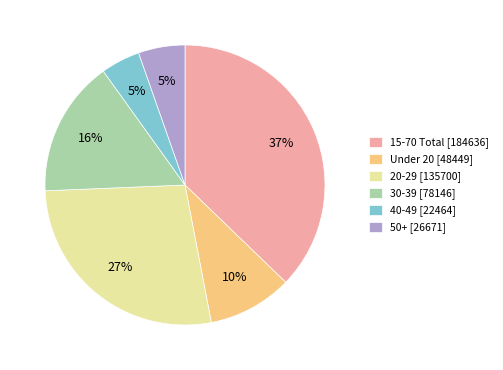

How many slices are in this pie chart?

6